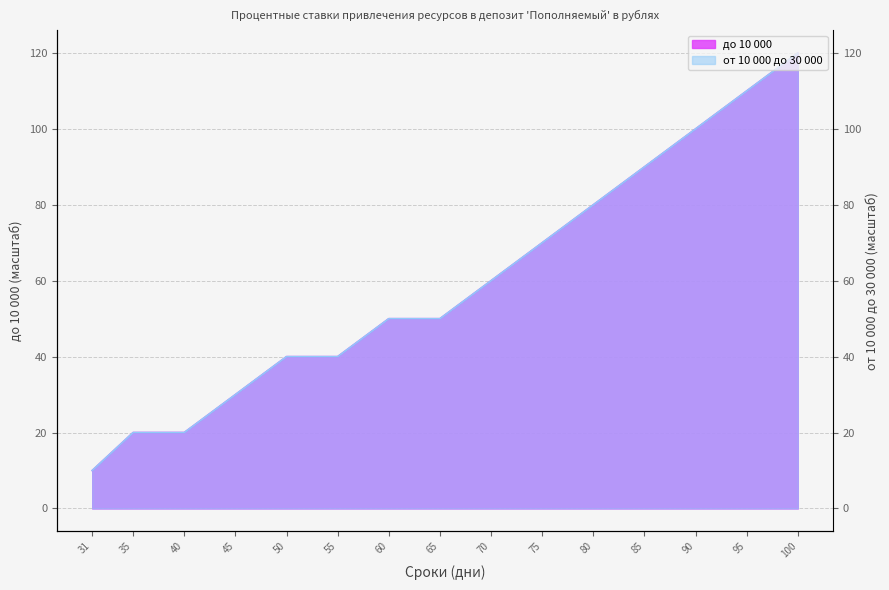

What is the total value across all series at 35?

40.0